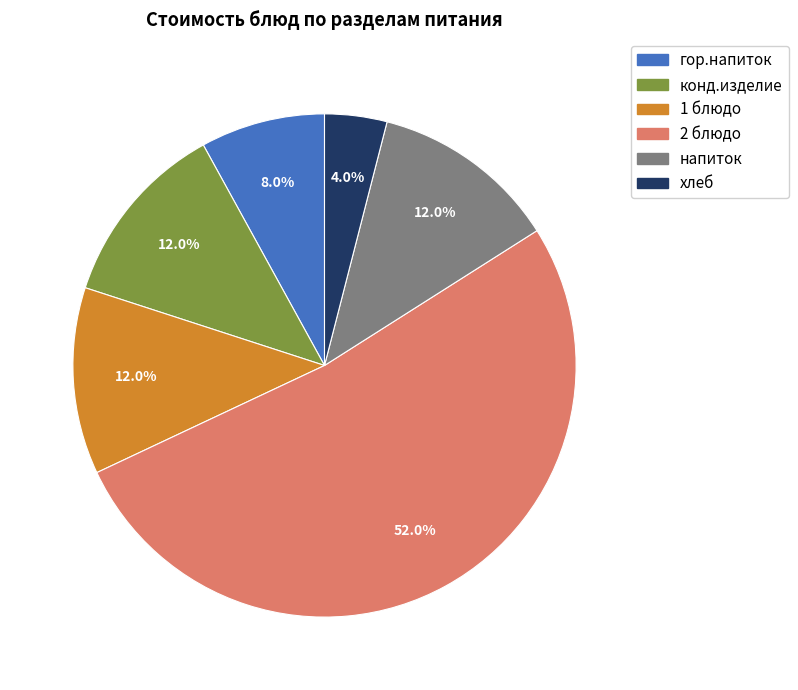

Approximately how many times larger is the value at гор.напиток compared to хлеб?

2.0